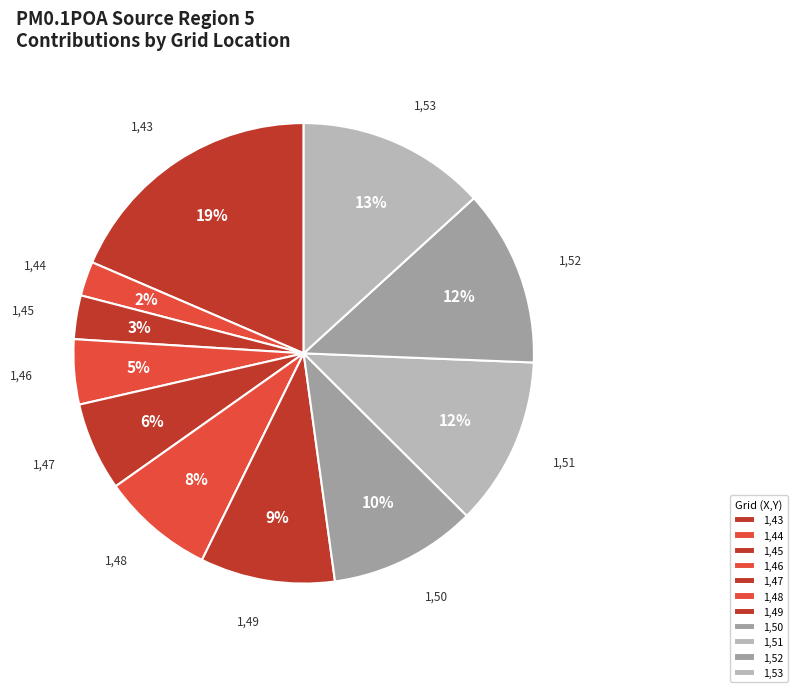

Which category has the biggest portion of the pie?

1,43